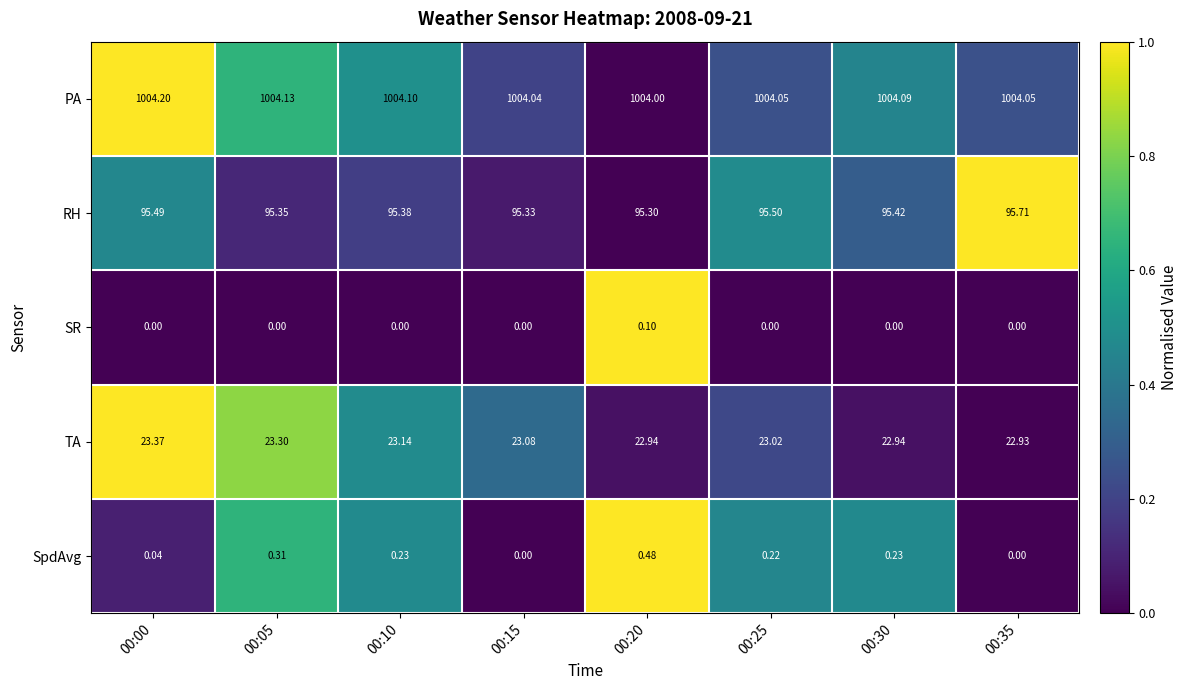

Rank the series by their maximum value, from highest to lowest.

PA, RH, TA, SpdAvg, SR